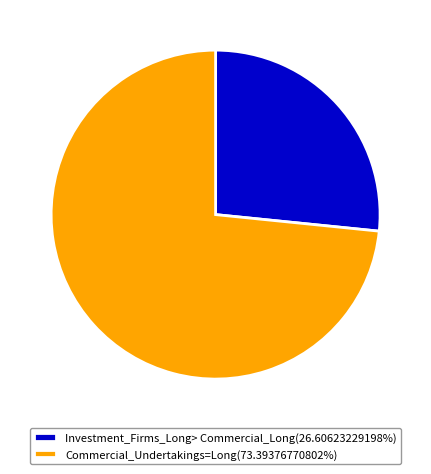

Approximately how many times larger is the value at Commercial_Undertakings=Long(73.39376770802%) compared to Investment_Firms_Long> Commercial_Long(26.60623229198%)?

2.8